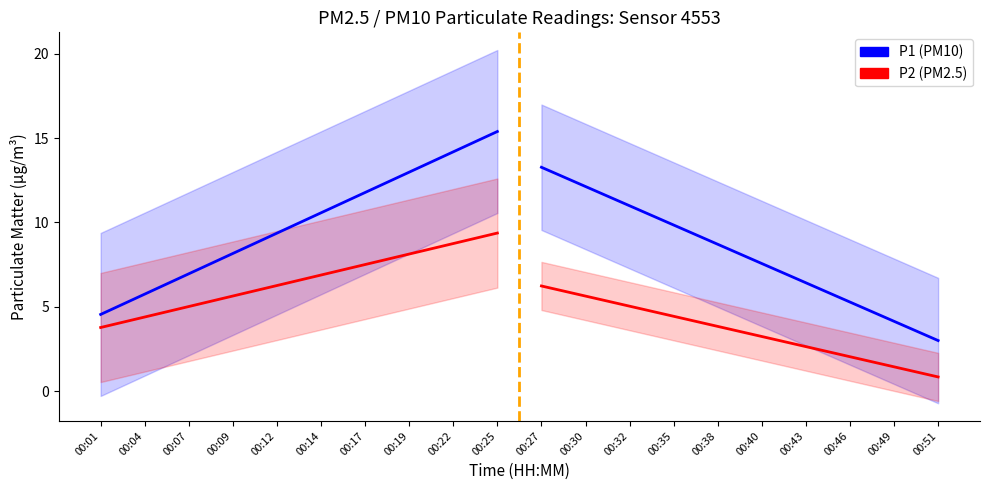

Reading left to right, list all the values displayed in this chart.

P1: 00:01=4.5	00:04=5.8	00:07=7.0	00:09=8.2	00:12=9.4	00:14=10.6	00:17=11.8	00:19=13.0	00:22=14.2	00:25=15.4
P2: 00:01=3.8	00:04=4.4	00:07=5.0	00:09=5.6	00:12=6.3	00:14=6.9	00:17=7.5	00:19=8.1	00:22=8.7	00:25=9.4